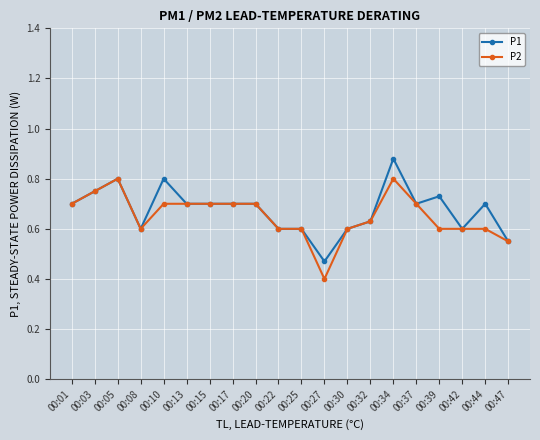

At which category does P1 reach its first local peak?

00:05